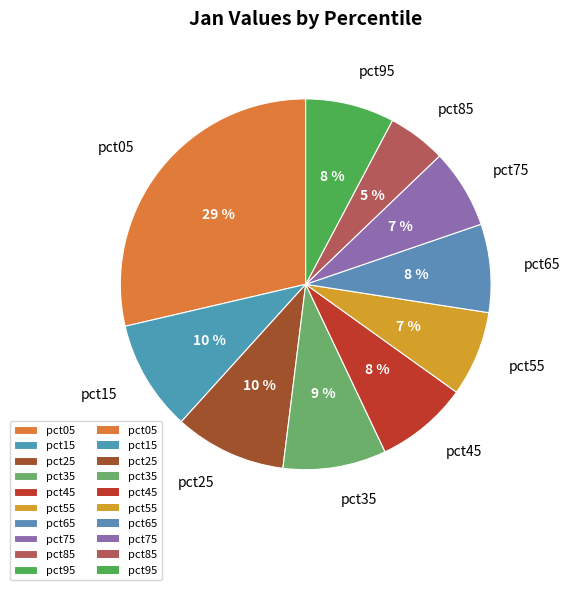

Combined, do pct15 and pct05 account for over 50%?

No